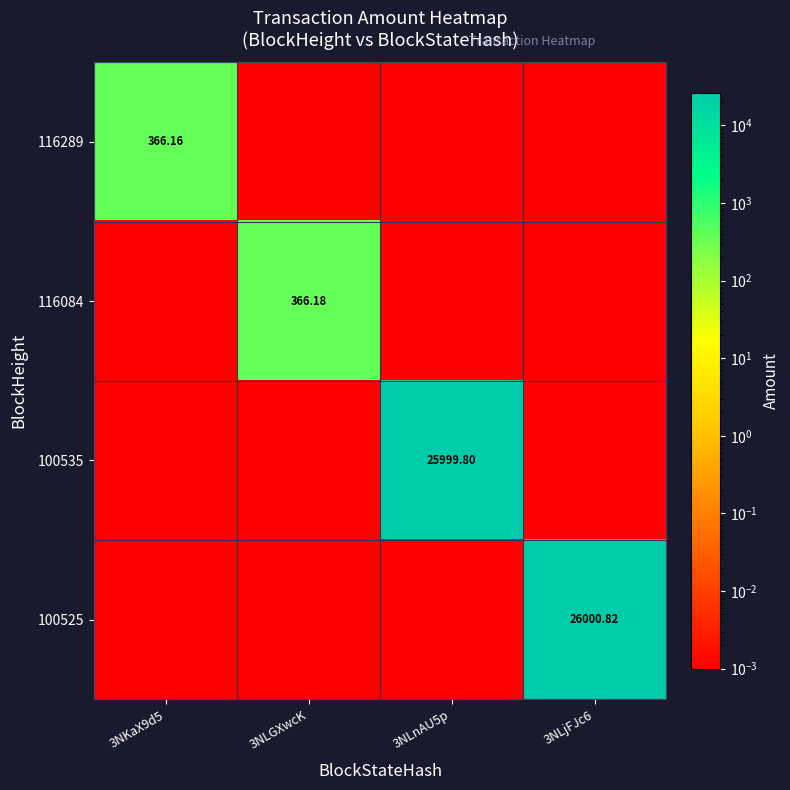

The value of 100535 at 3NLGXwcK is 0.0. True or false?

True